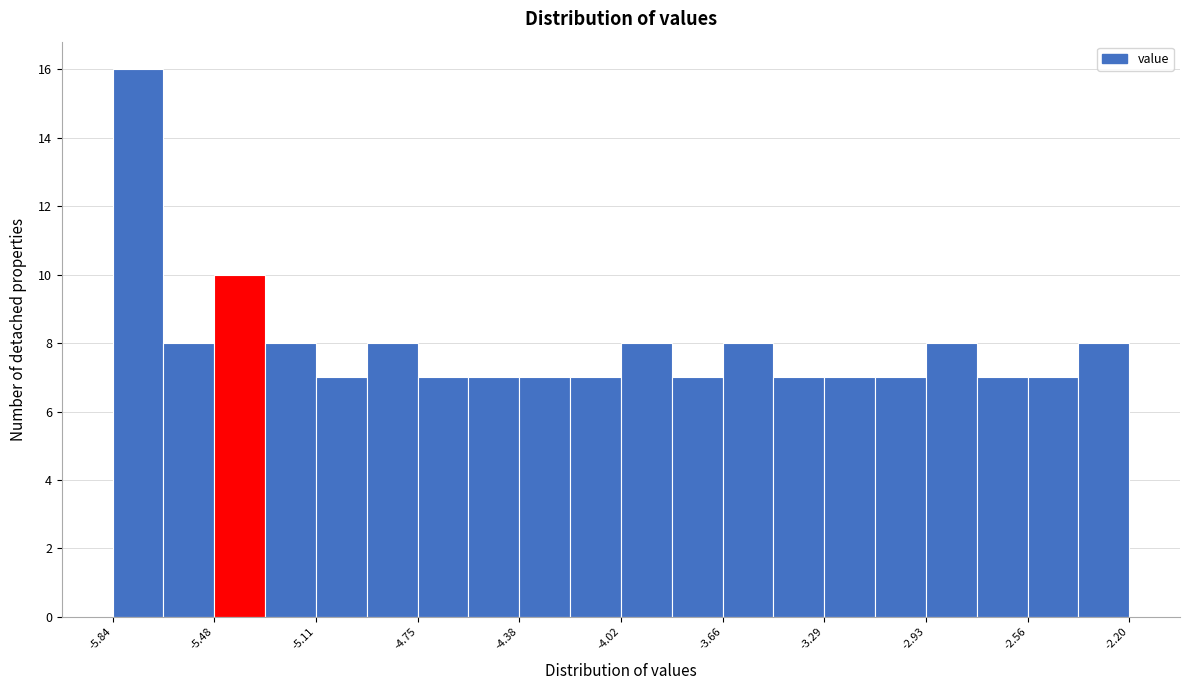

Read against the x-axis, roughly where is the centre of the tallest bar?

-5.75